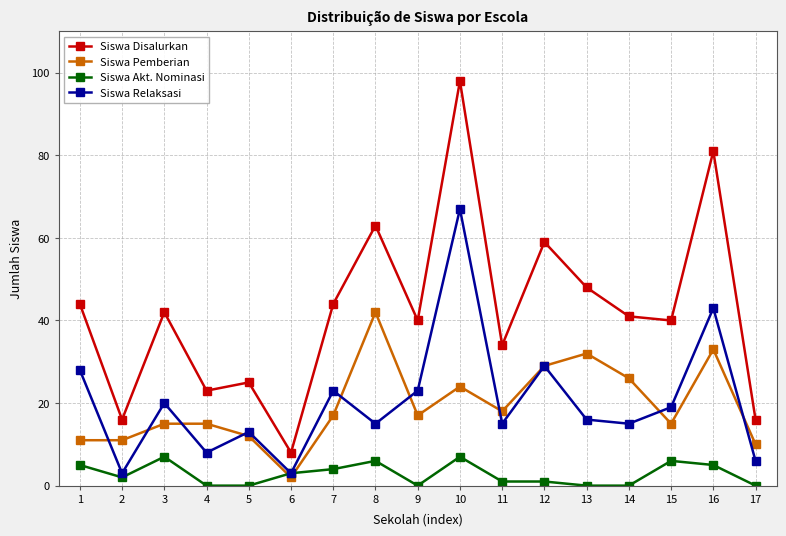

Count the number of categories in the chart.

17